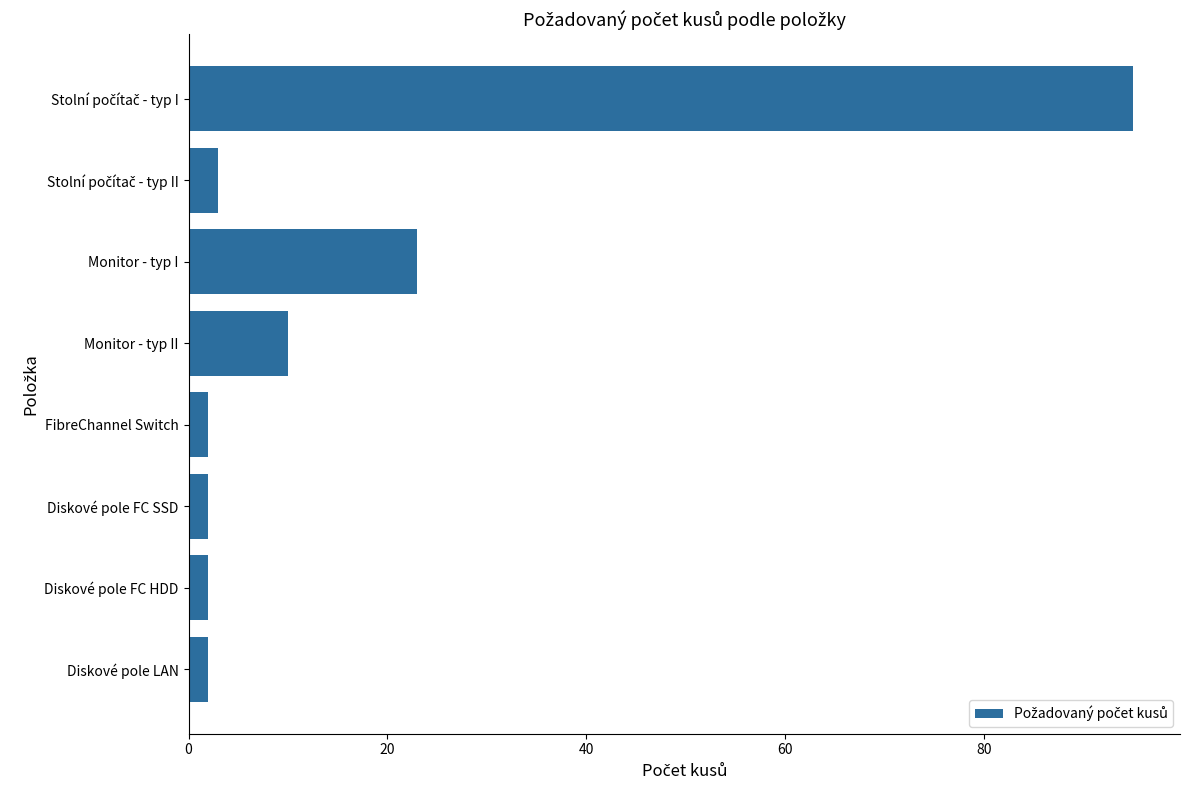

True or false: the data shows 2 at Diskové pole LAN.

True